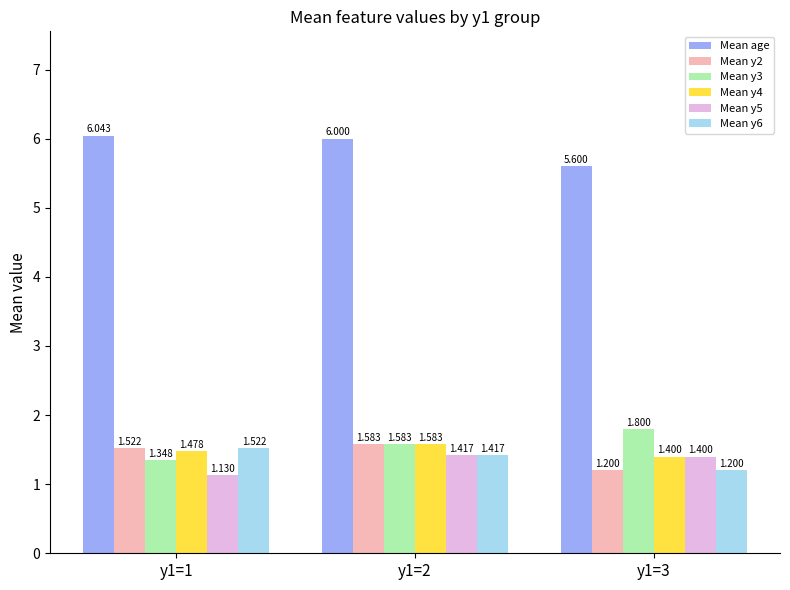

How many categories are shown in the chart?

3